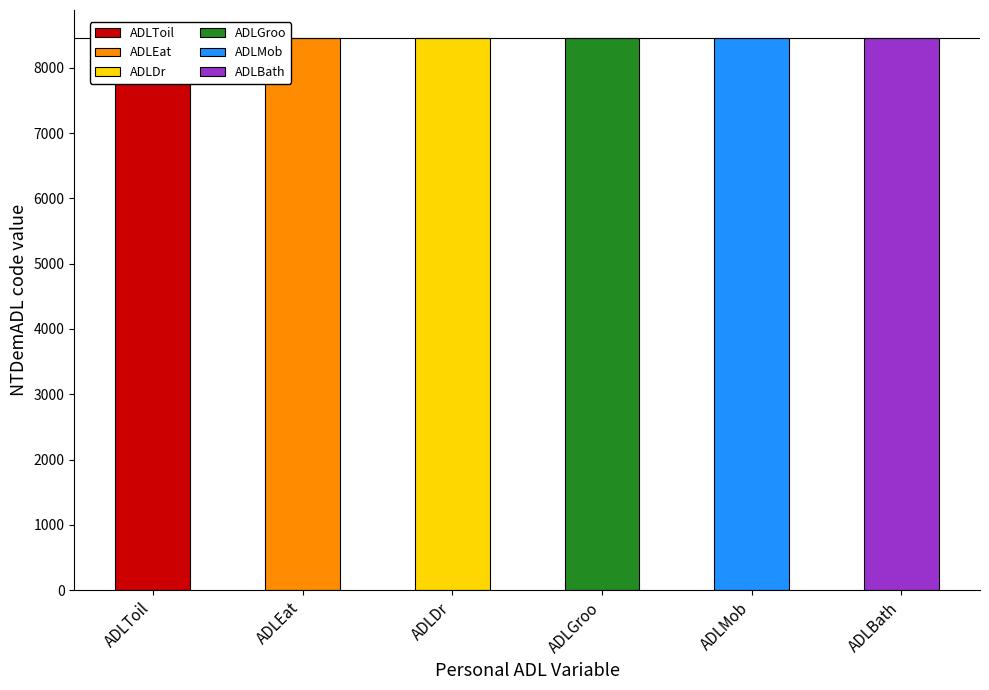

True or false: the data shows 3421 at ADLBath.

False